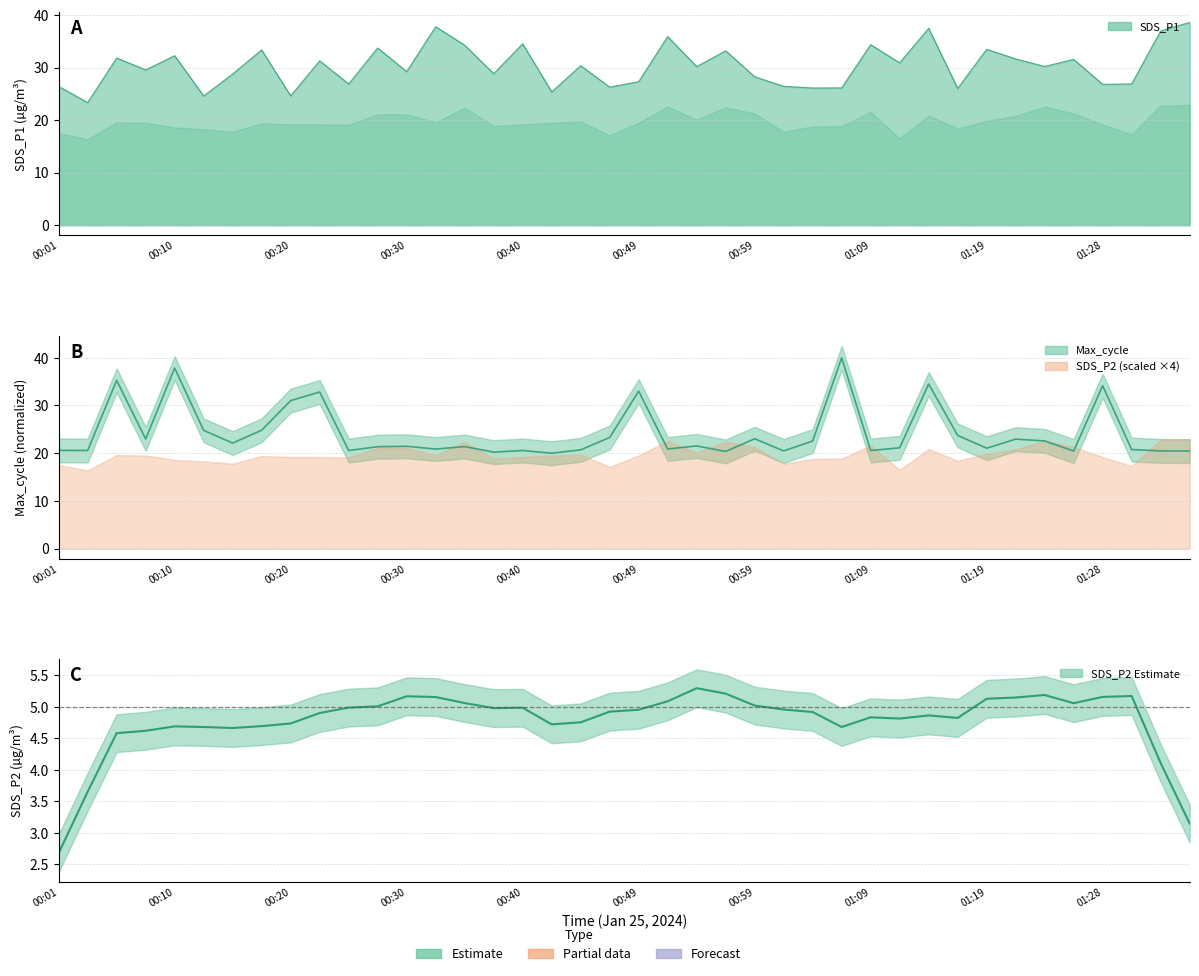

The Max_cycle series shows 20.5 at 38. True or false?

True